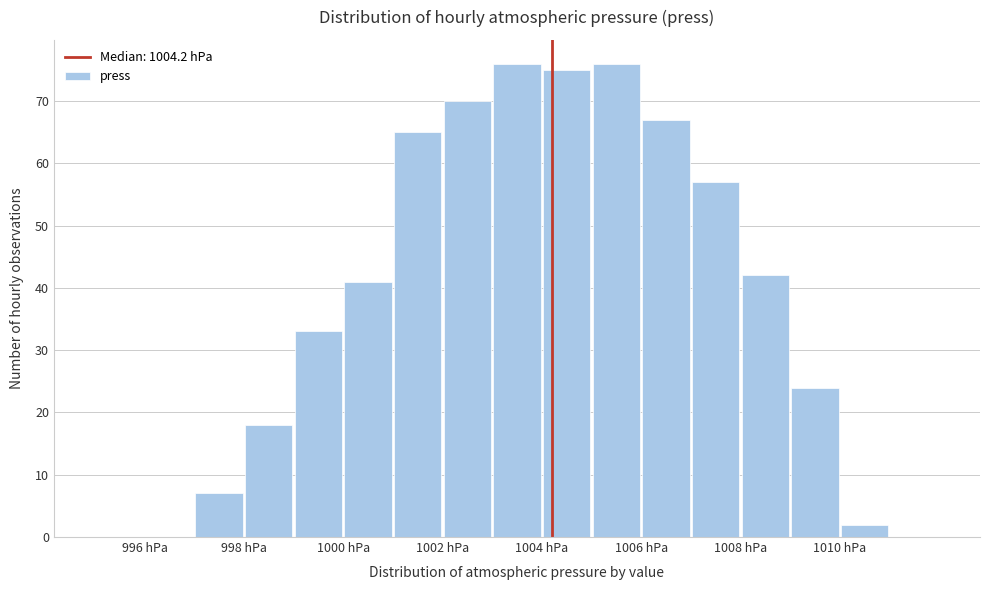

Reading left to right, list every bar in this chart as the range it spans on the x-axis followed by its height. The values are not printed on the chart, so give them approximately, as read against the axis.

995 to 996: 0
996 to 997: 0
997 to 998: 7
998 to 999: 18
999 to 1000: 33
1000 to 1001: 41
1001 to 1002: 65
1002 to 1003: 70
1003 to 1004: 76
1004 to 1005: 75
1005 to 1006: 76
1006 to 1007: 67
1007 to 1008: 57
1008 to 1009: 42
1009 to 1010: 24
1010 to 1011: 2
1011 to 1012: 0